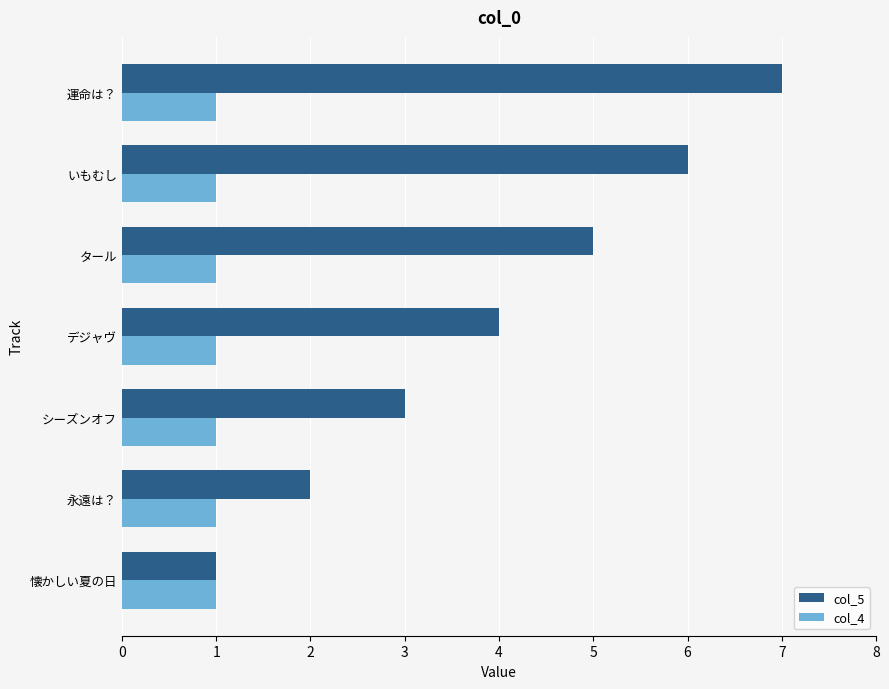

Is the value of col_4 at デジャヴ greater than the value of col_5 at シーズンオフ?

No